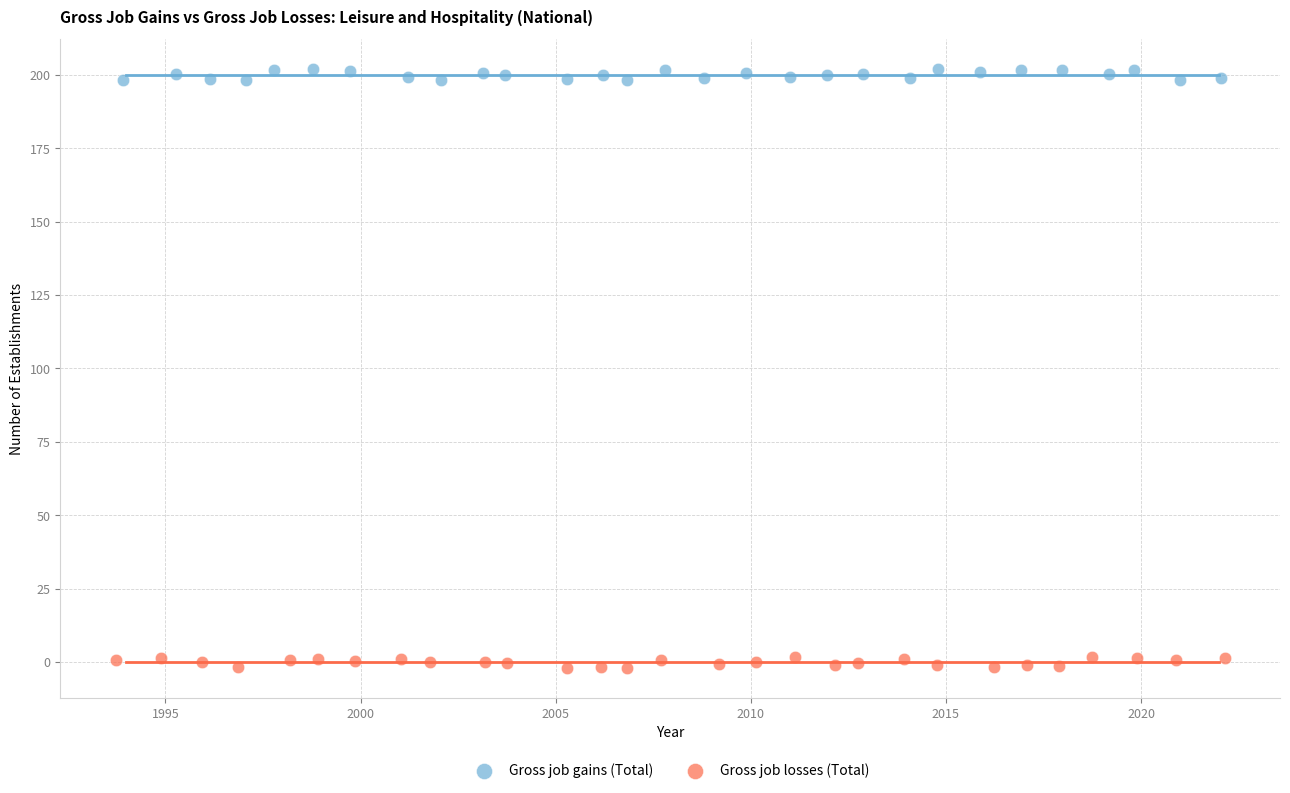

Which series contains the lowest Y value?

Gross job losses (Total)